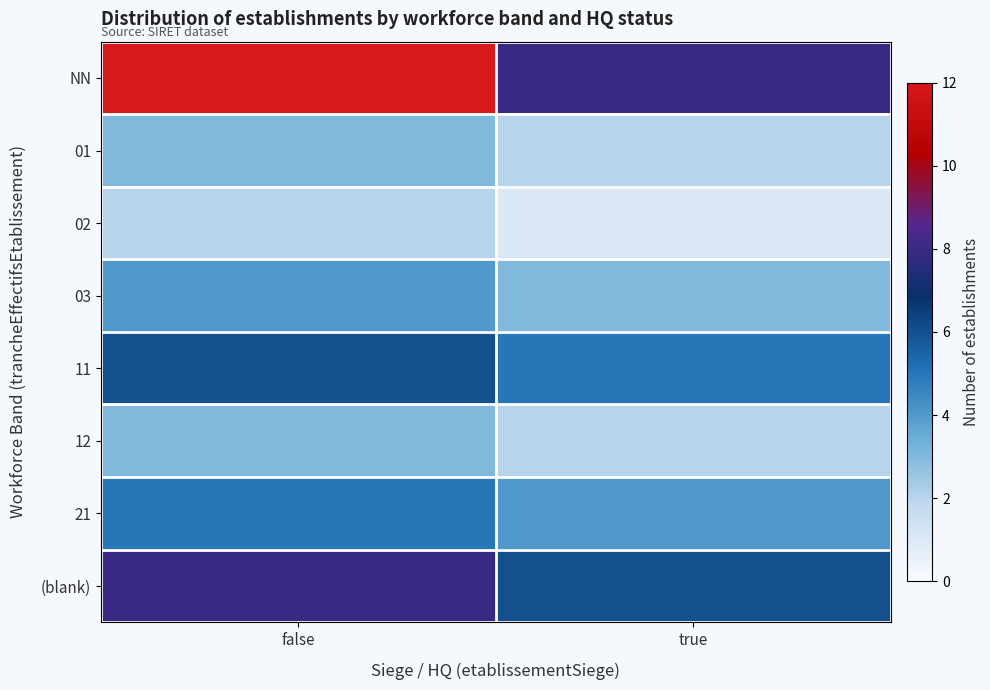

Reading left to right, transcribe all the data shown in this chart.

NN: false=12	true=8
01: false=3	true=2
02: false=2	true=1
03: false=4	true=3
11: false=6	true=5
12: false=3	true=2
21: false=5	true=4
(blank): false=8	true=6